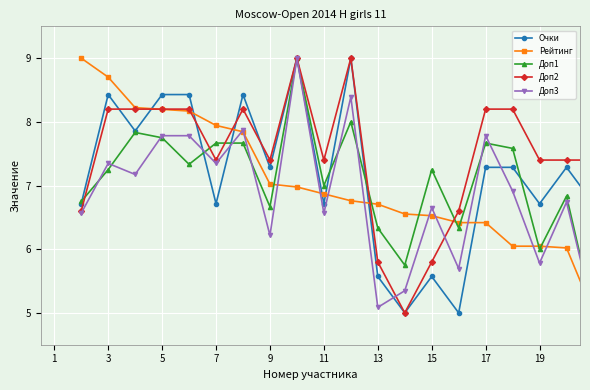

After their last crossing, which series has the higher values: Очки or Доп1?

Очки